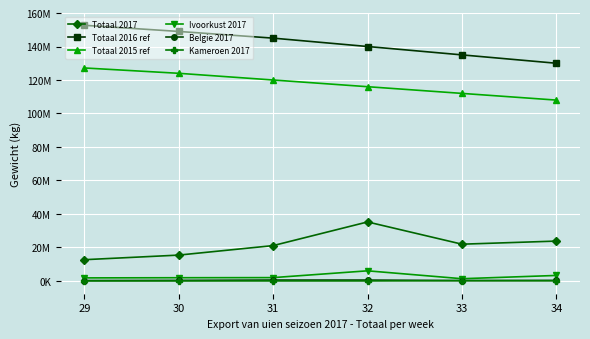

Reading left to right, list all the values displayed in this chart.

Totaal 2017: 12684641	15434402	21106783	35235160	21948410	23800107
Totaal 2016 ref: 152670359	149000000	145000000	140000000	135000000	130000000
Totaal 2015 ref: 127191693	124000000	120000000	116000000	112000000	108000000
Ivoorkust 2017: 1821000	1923250	1987750	6045750	1330500	3281750
Belgie 2017: 242213	343018	541059	525990	239422	334674
Kameroen 2017: 0	0	0	0	143800	85800